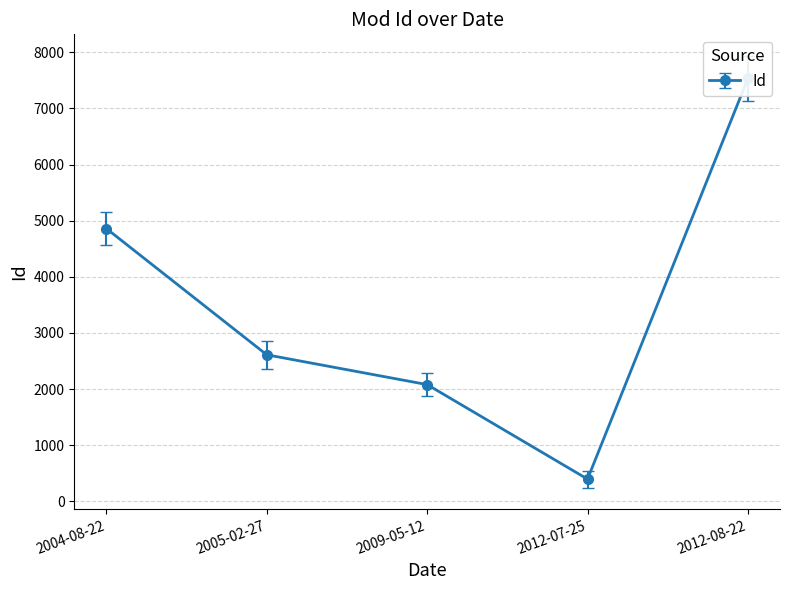

True or false: the data shows 2947 at 2009-05-12.

False